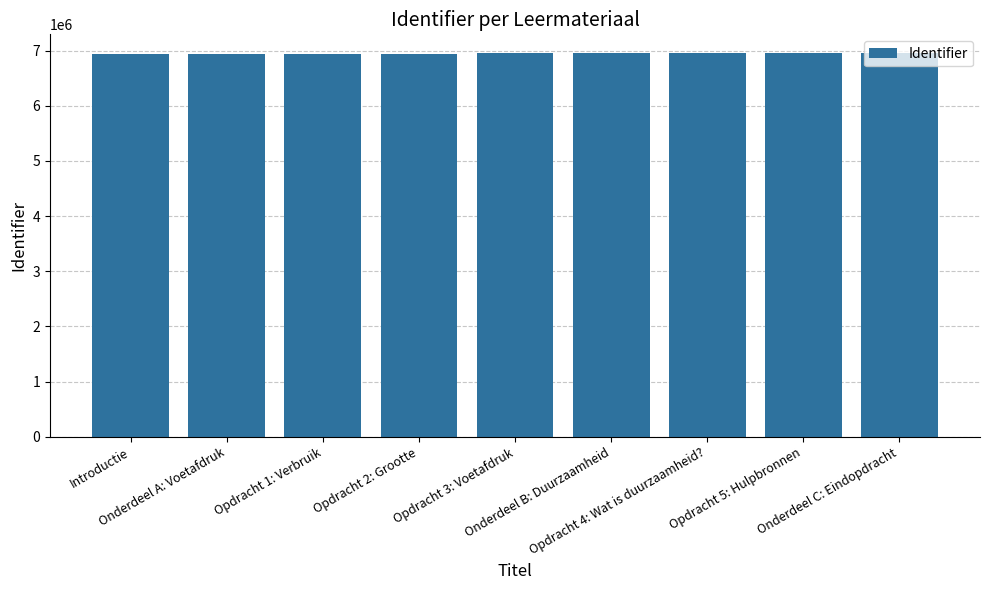

How many bars are there in total?

9